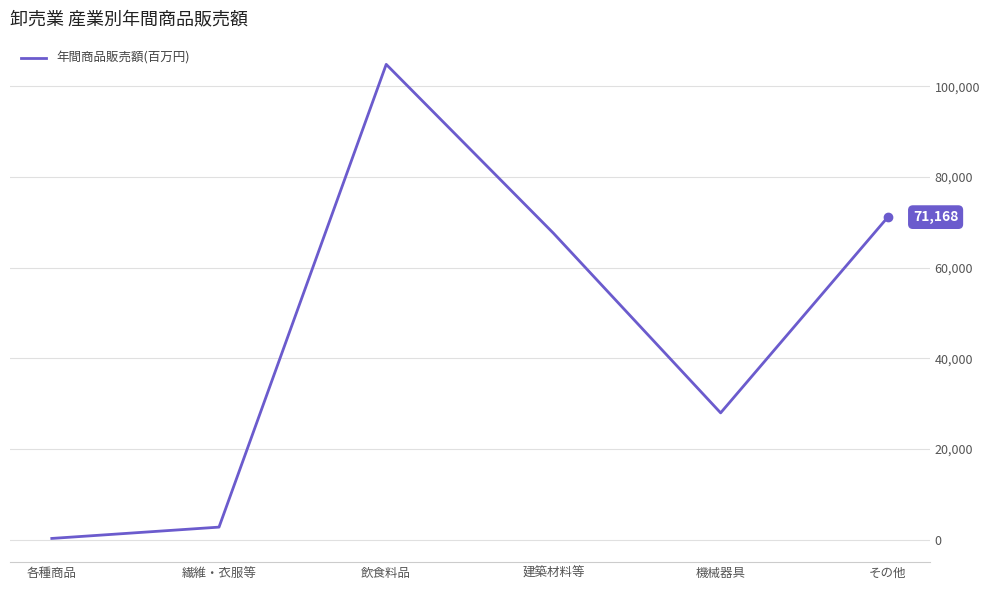

What is the difference between the values at 飲食料品 and 建築材料等?

37235